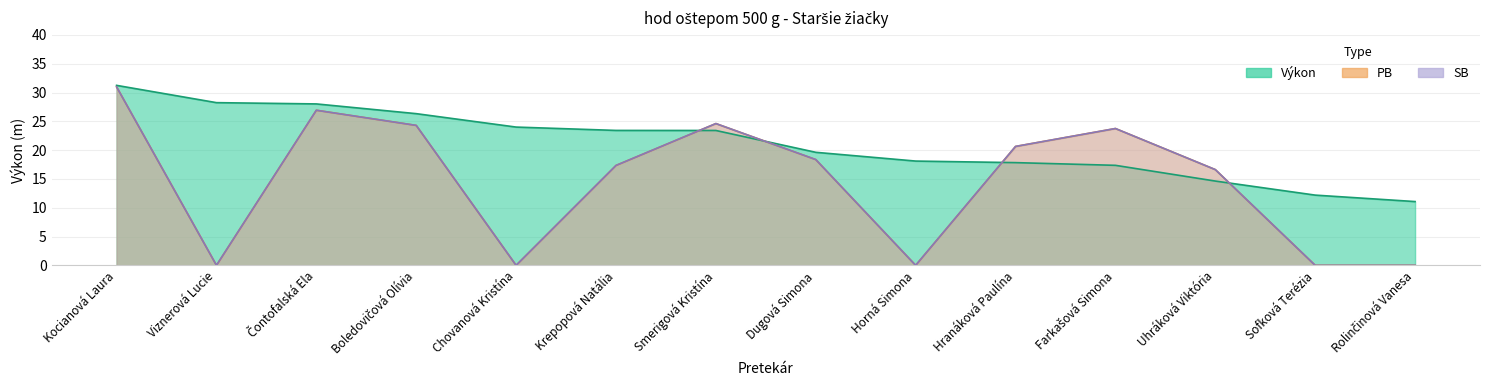

Reading right to left, what are all the values shown in this chart?

Výkon: 11.1	12.2	14.6	17.4	17.8	18.1	19.6	23.4	23.4	24.0	26.3	28.0	28.2	31.2
PB: 0.0	0.0	16.6	23.8	20.6	0.0	18.4	24.6	17.3	0.0	24.3	26.9	0.0	31.0
SB: 0.0	0.0	16.6	23.8	20.6	0.0	18.4	24.6	17.3	0.0	24.3	26.9	0.0	31.0